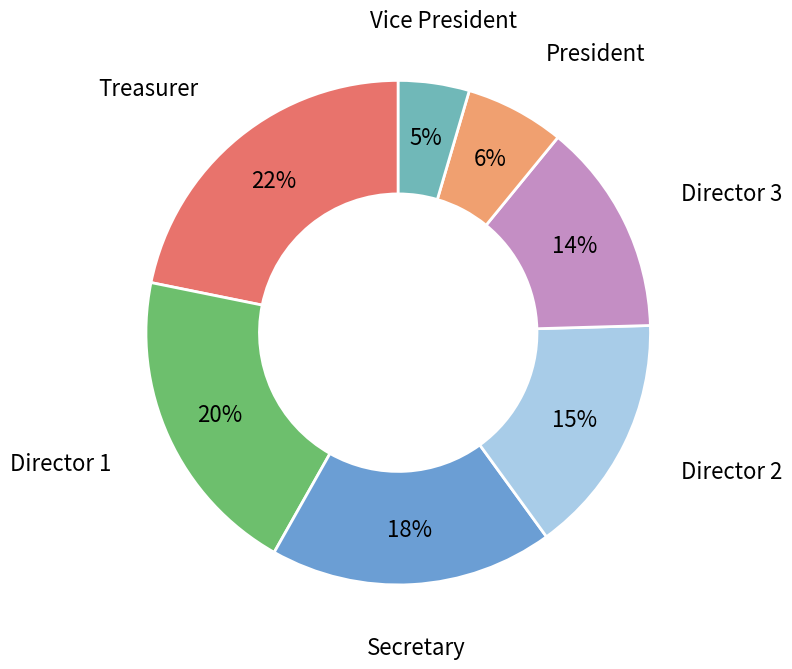

How many segments does this pie chart have?

7